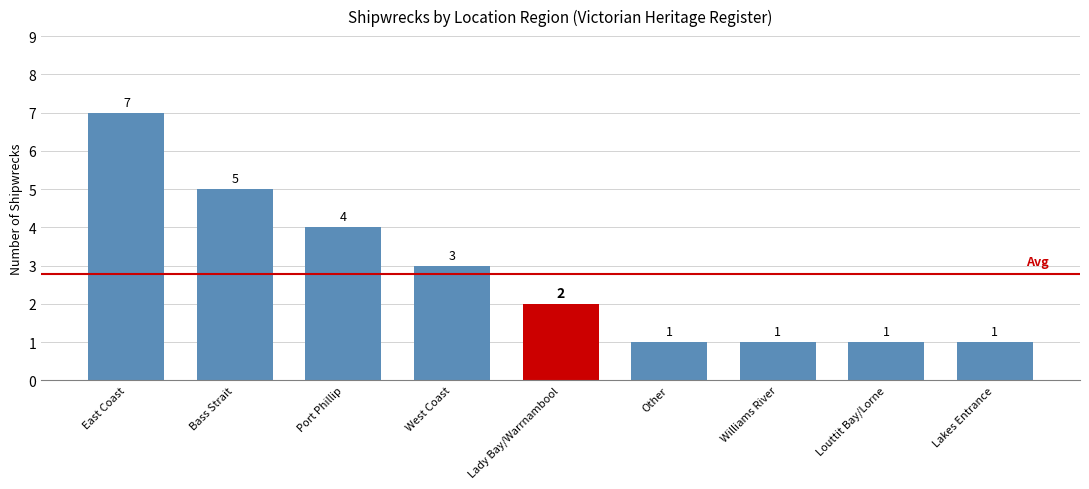

Does the chart contain stacked bars?

No